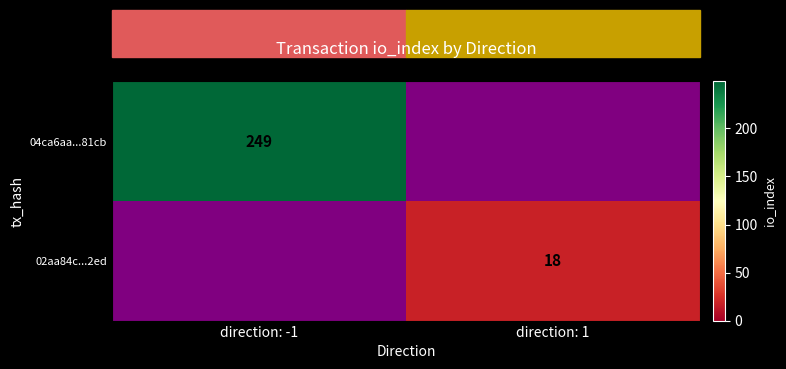

Which label corresponds to the largest value in the chart?

direction: -1